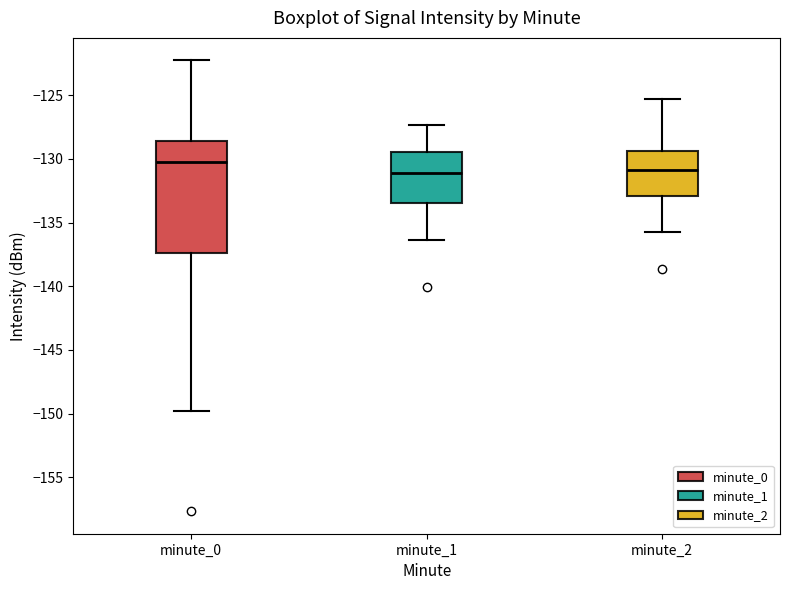

Where does the upper whisker of the box for minute_0 end on the y-axis? The values are not printed on the chart, so give them approximately, as read against the axis.

-122.5